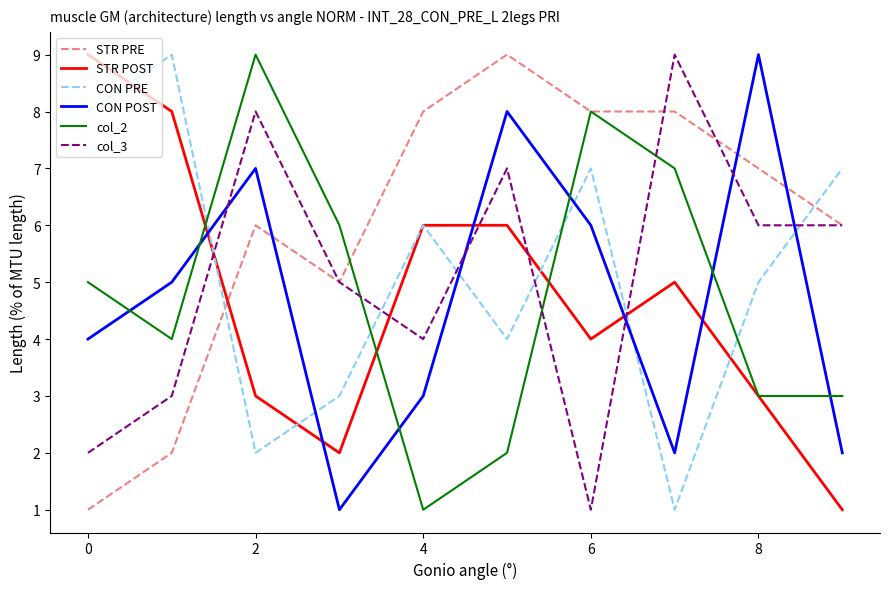

Which series has the largest total across all categories?

STR PRE